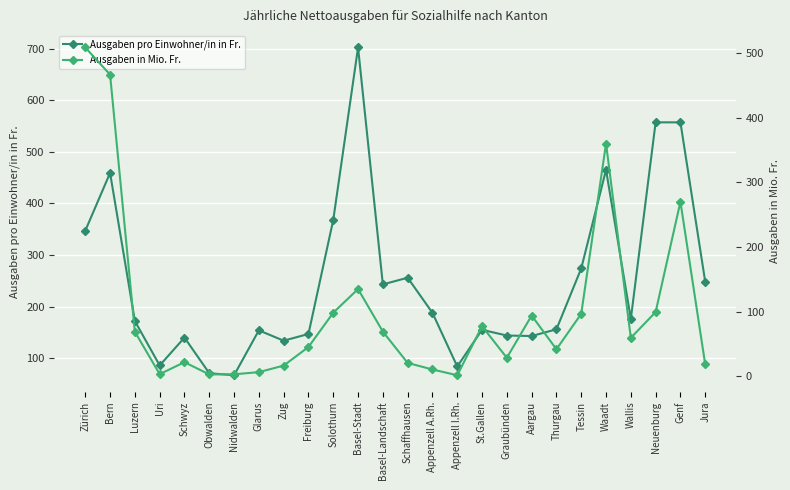

Where is the first local maximum for Ausgaben pro Einwohner/in in Fr.?

Bern